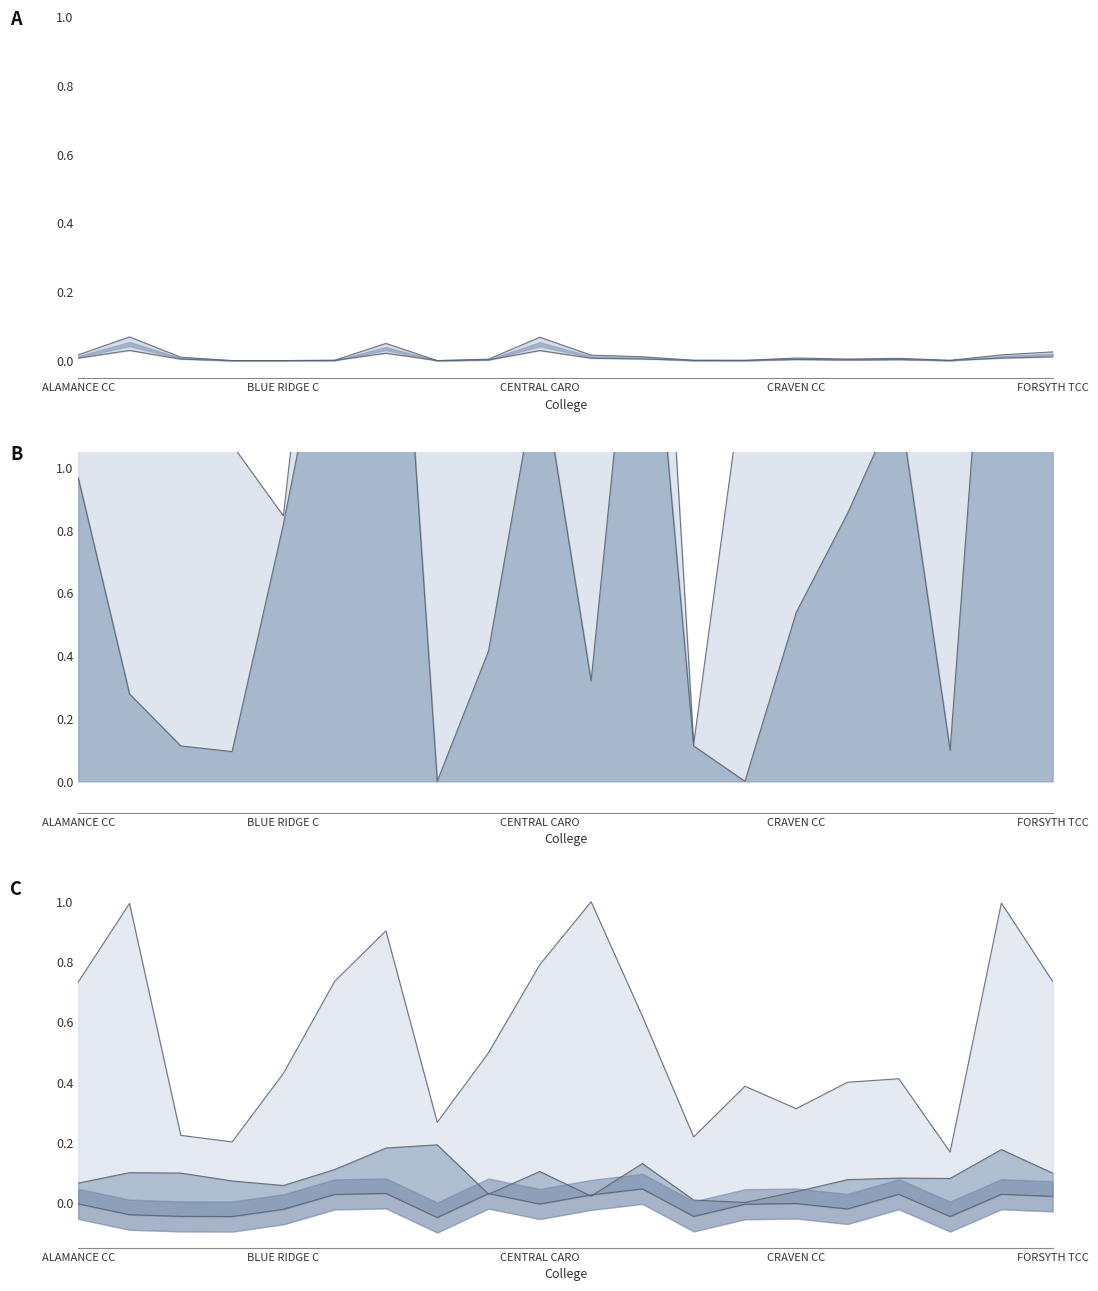

Which series has the largest range (max minus min)?

Total Allocation